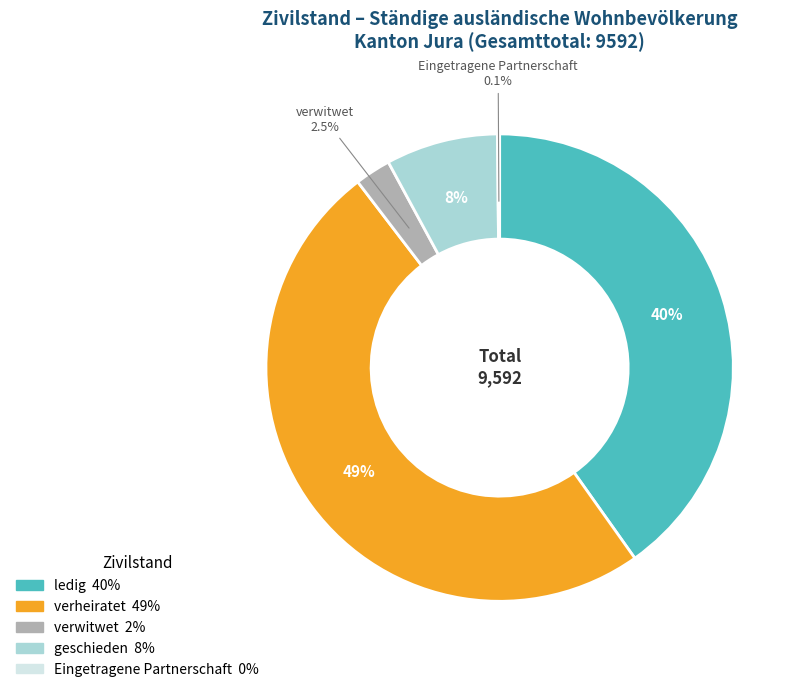

Do verheiratet and geschieden together represent more than half of the pie?

Yes